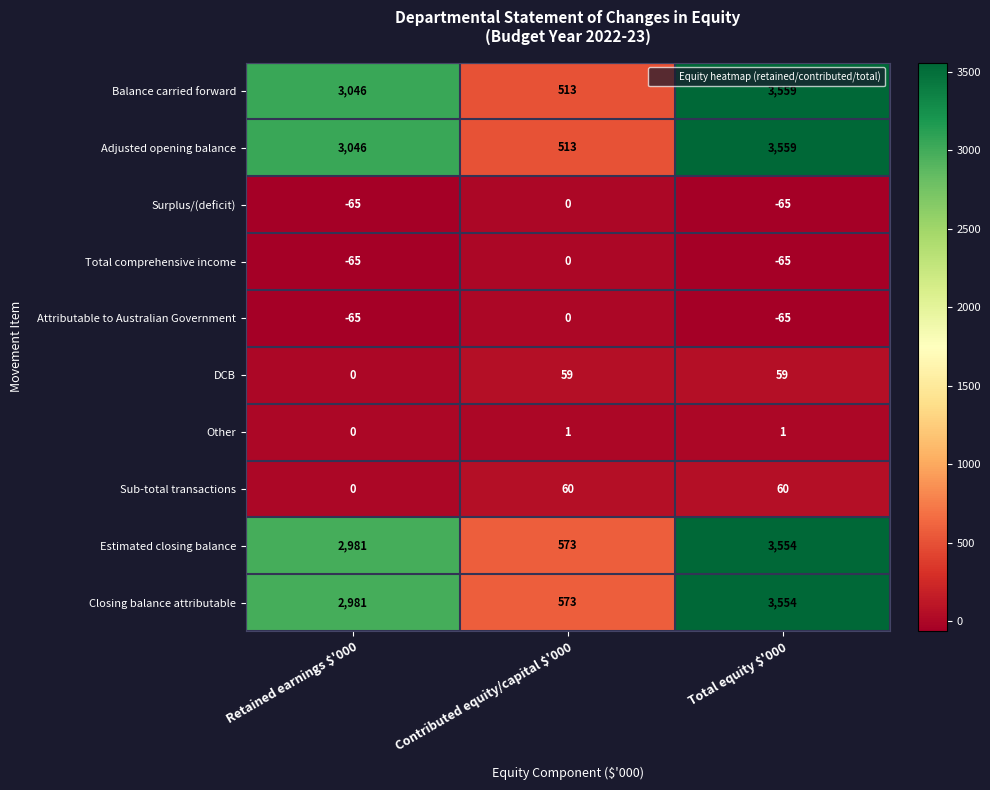

Is it true that DCB equals 26 at Total equity $'000?

False